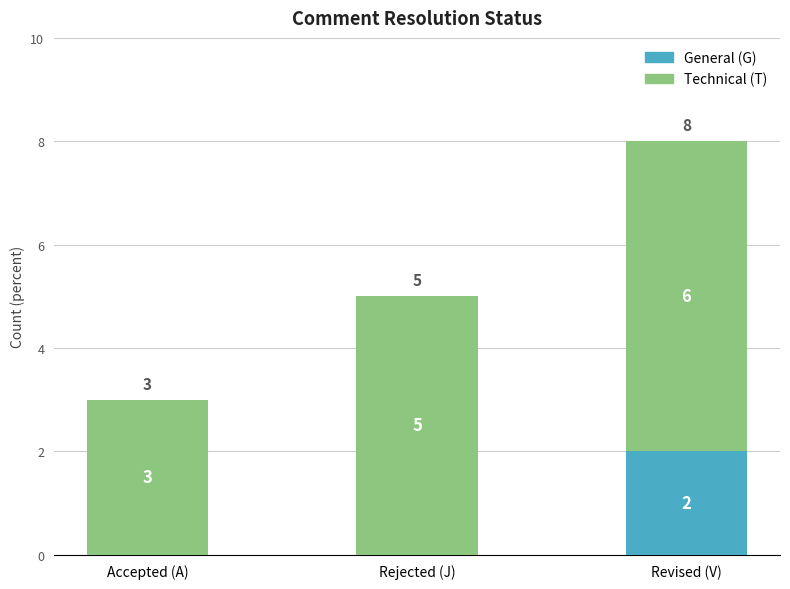

At which category is the sum across all series the highest?

Revised (V)